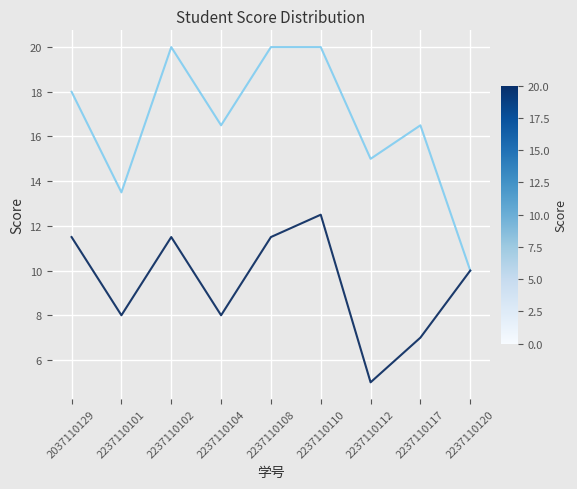

What is the total value across all series at 2037110129?

29.5